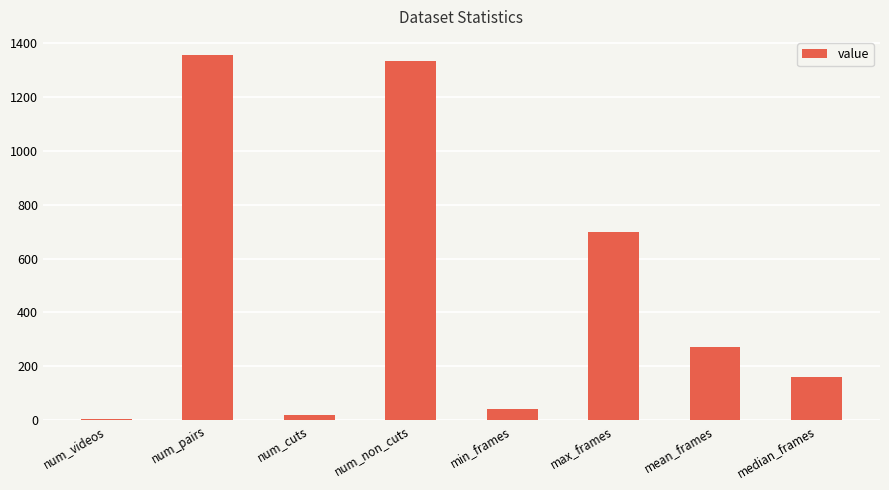

Rank the categories by value from lowest to highest.

num_videos, num_cuts, min_frames, median_frames, mean_frames, max_frames, num_non_cuts, num_pairs